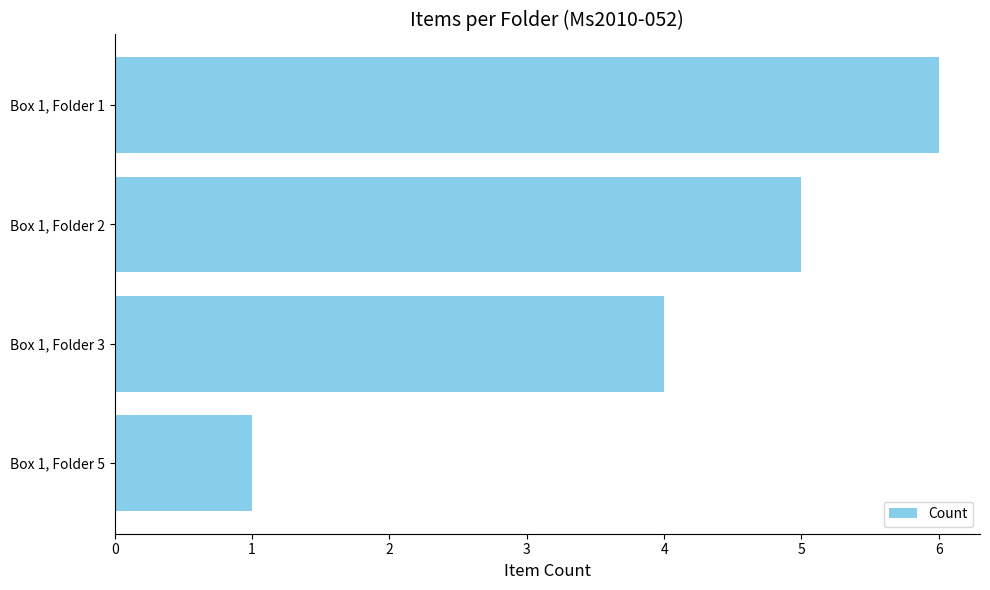

What is the change in value from Box 1, Folder 5 to Box 1, Folder 1?

+5